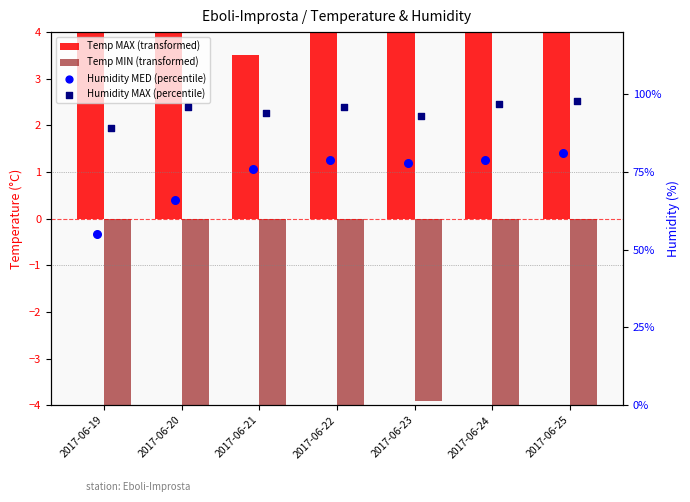

Which series has the widest spread of Y values?

Humidity MED (percentile)